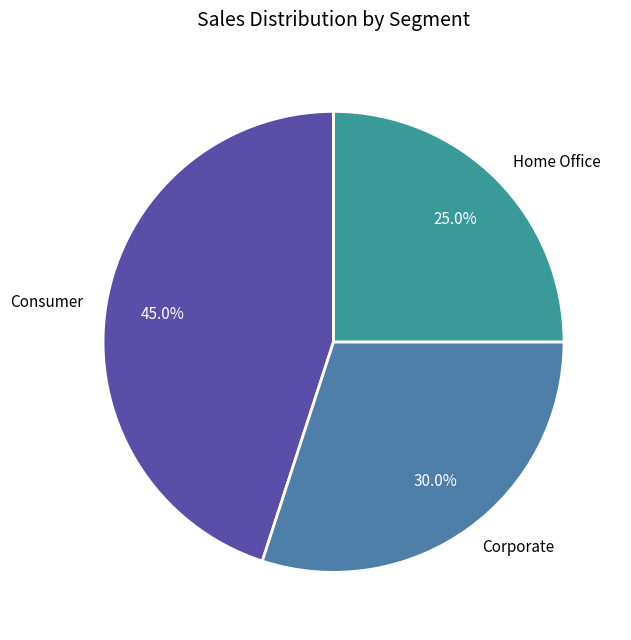

How much of the chart is everything except Corporate?

70.0%